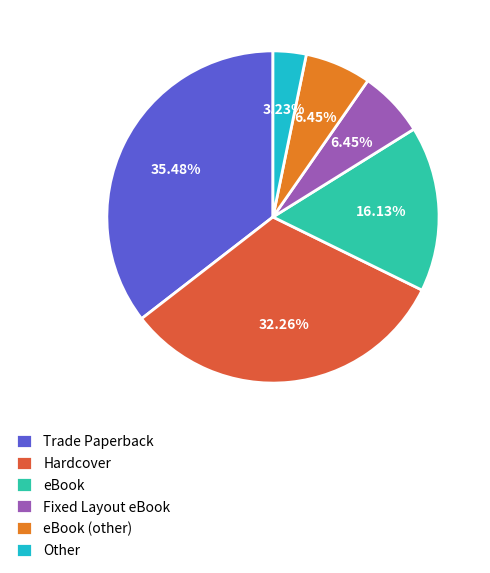

What is the smallest slice in the pie chart?

Other